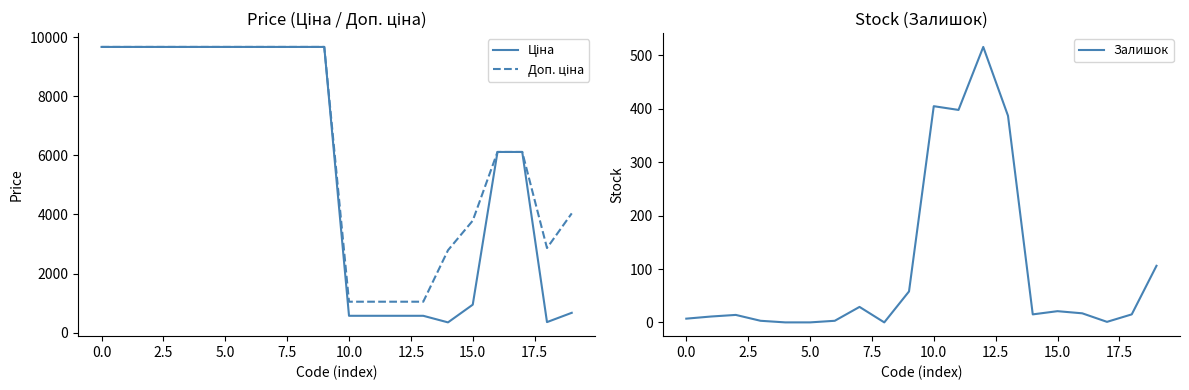

The value of Залишок at 12 is 516.0. True or false?

True